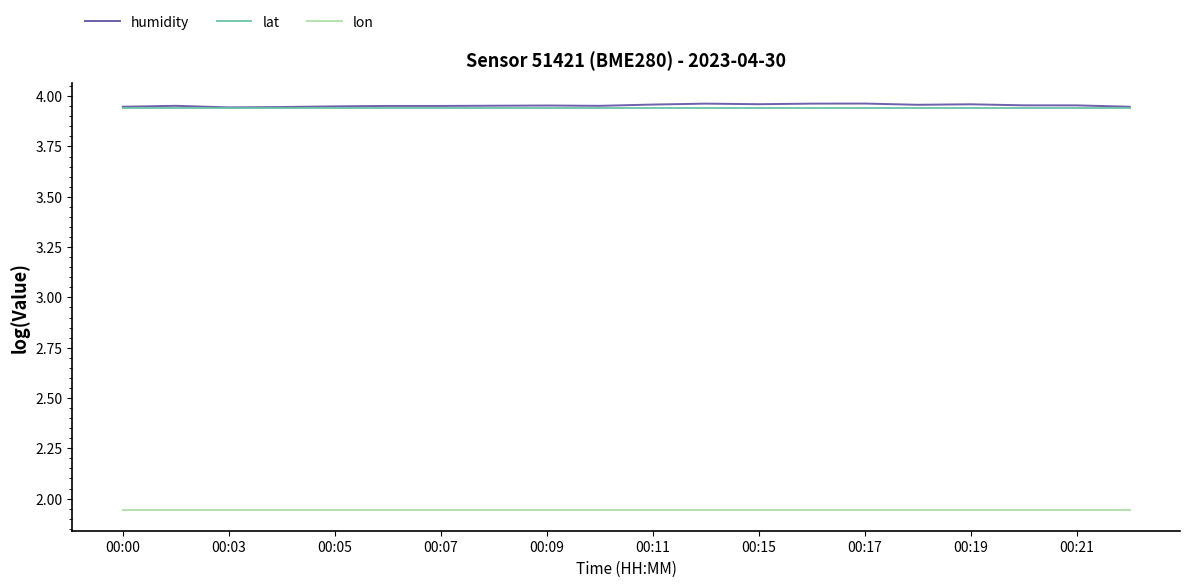

Rank the series by their maximum value, from lowest to highest.

lon, lat, humidity